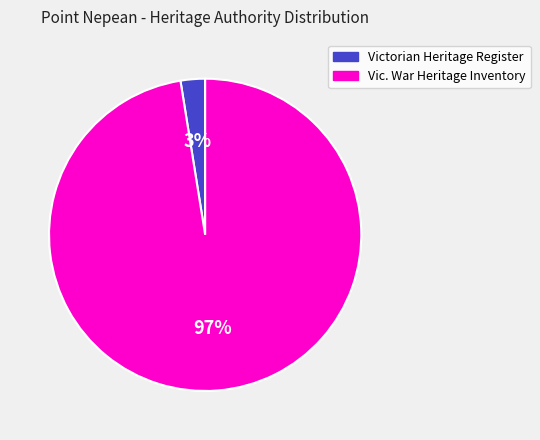

To the nearest percent, what is the average slice percentage?

50%